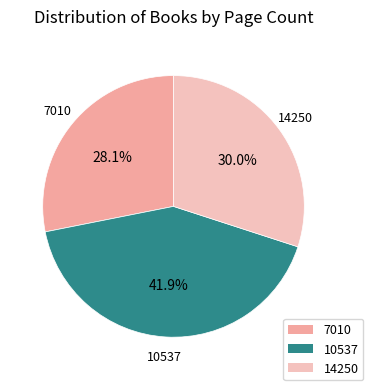

Is the sum of 10537 and 14250 greater than half?

Yes